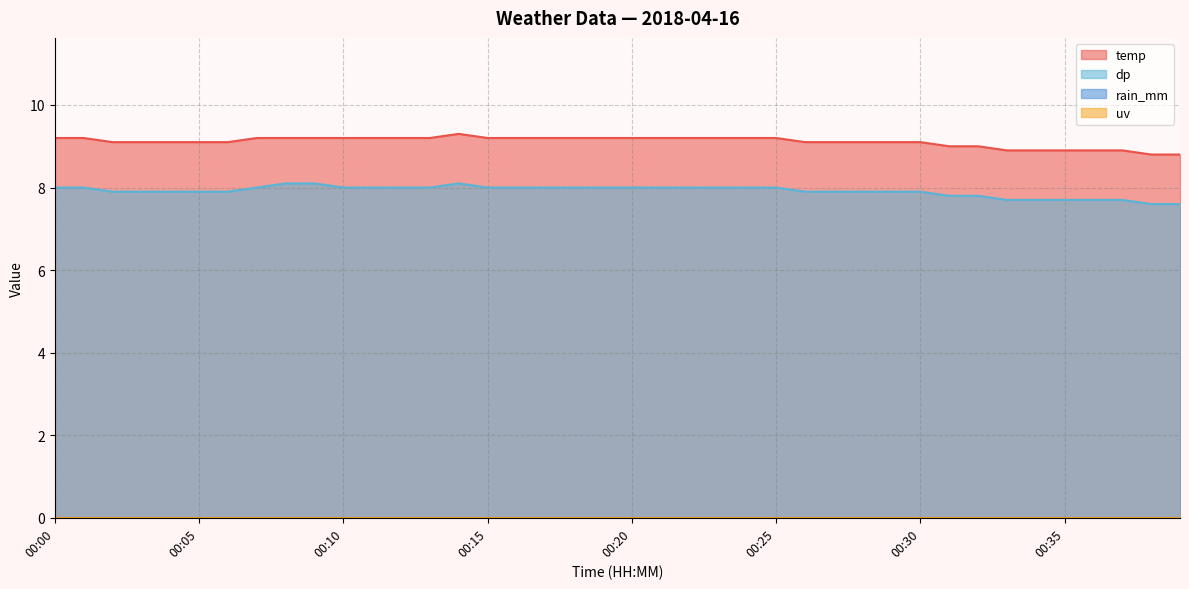

Count the number of categories in the chart.

40